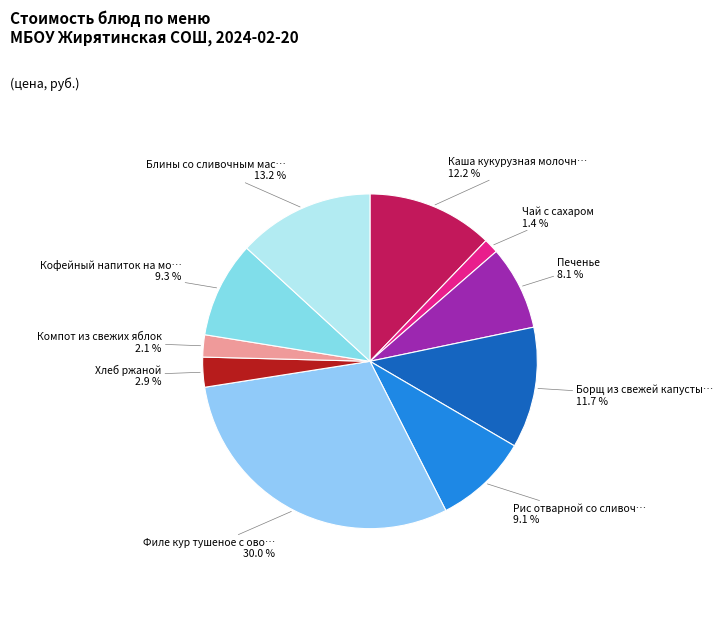

Count the number of slices in the pie.

10